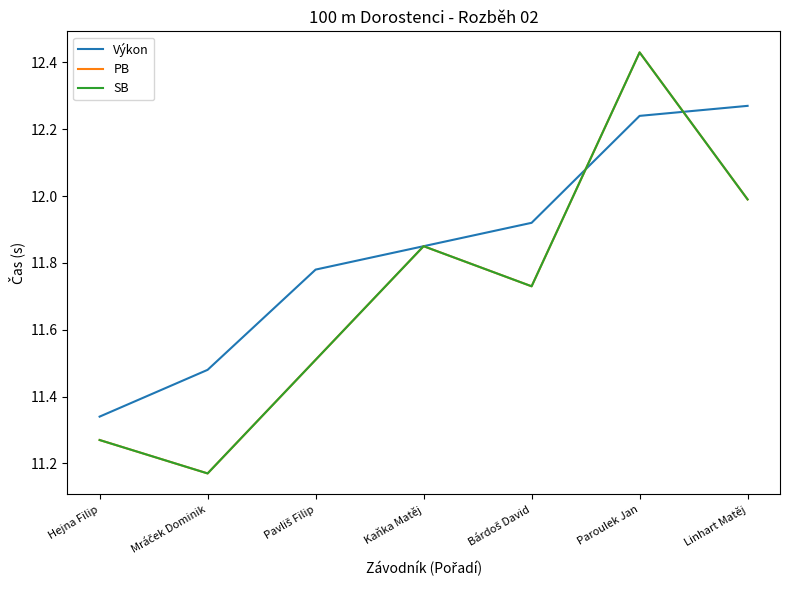

Is it true that SB equals 11.7 at Bárdoš David?

True